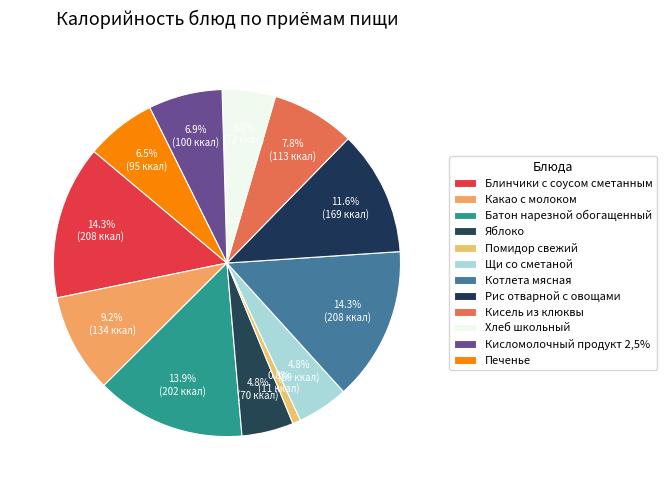

Count the number of slices in the pie.

12